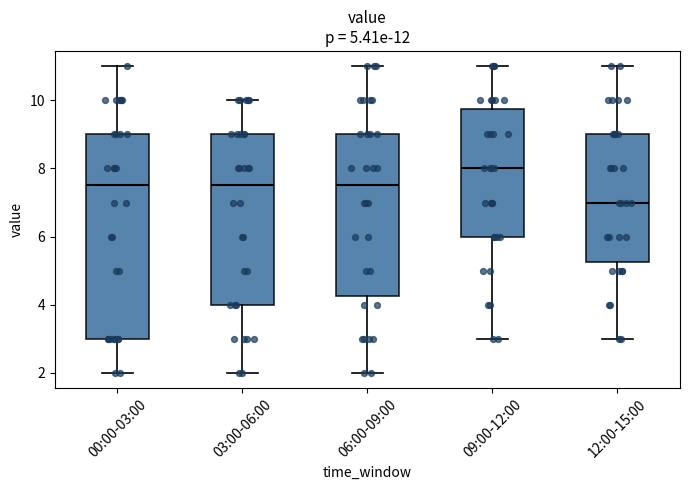

Comparing the boxes themselves (not the whiskers), which one is the tallest?

00:00-03:00